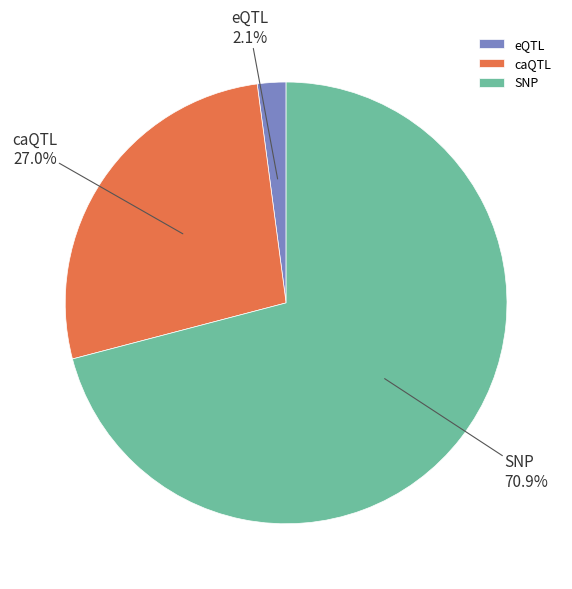

What is the smallest slice in the pie chart?

eQTL